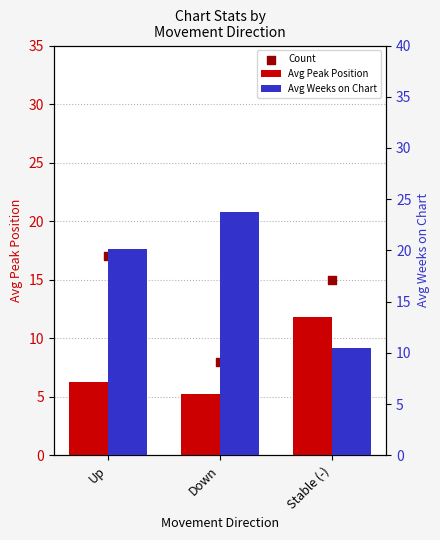

Which series contains the highest Y value?

Avg Weeks on Chart